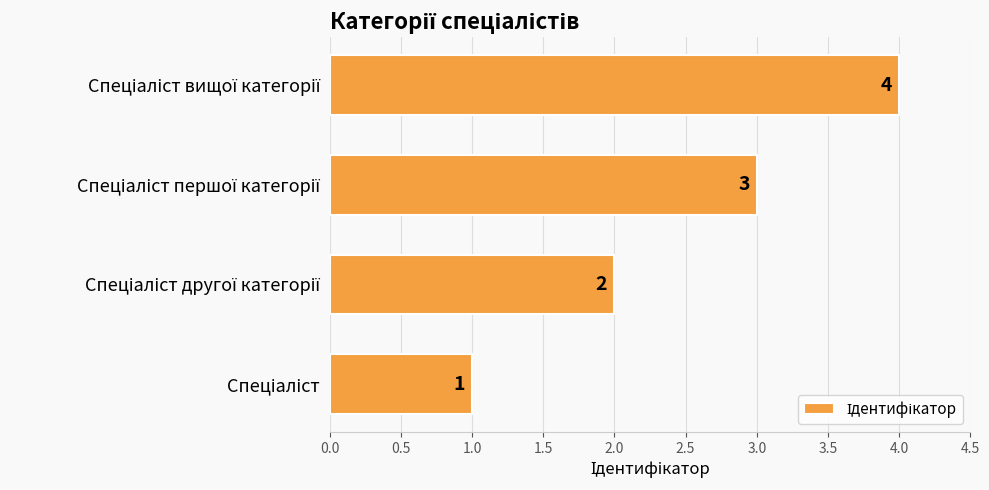

Count the values in the range 2 to 4.

3